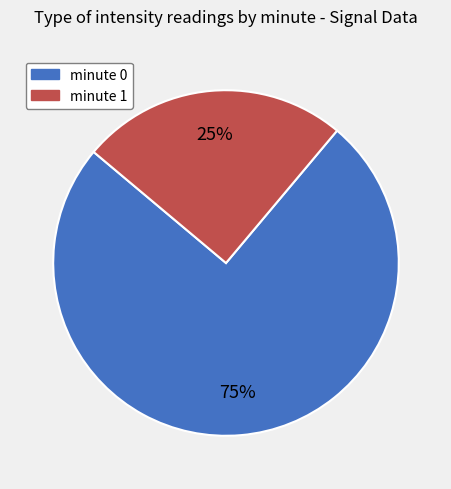

Do minute 0 and minute 1 together represent more than half of the pie?

Yes